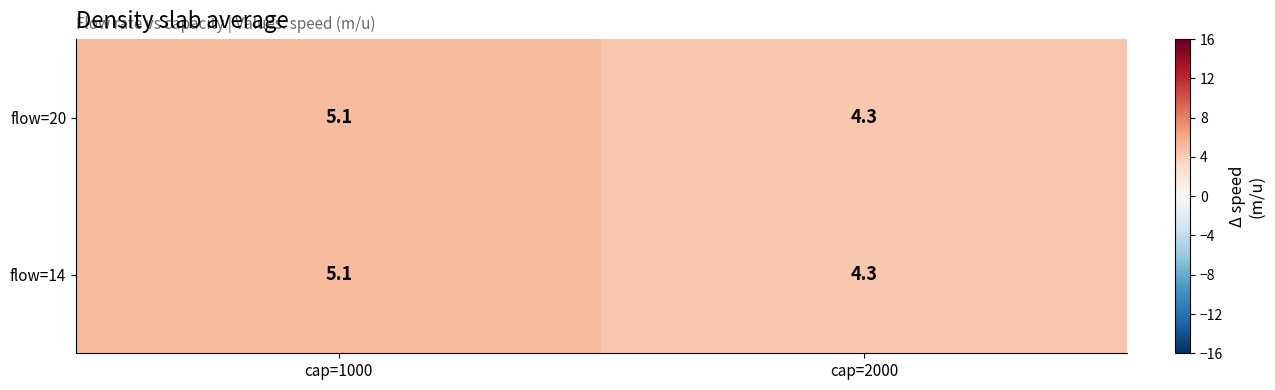

At which category is the sum across all series the highest?

cap=1000